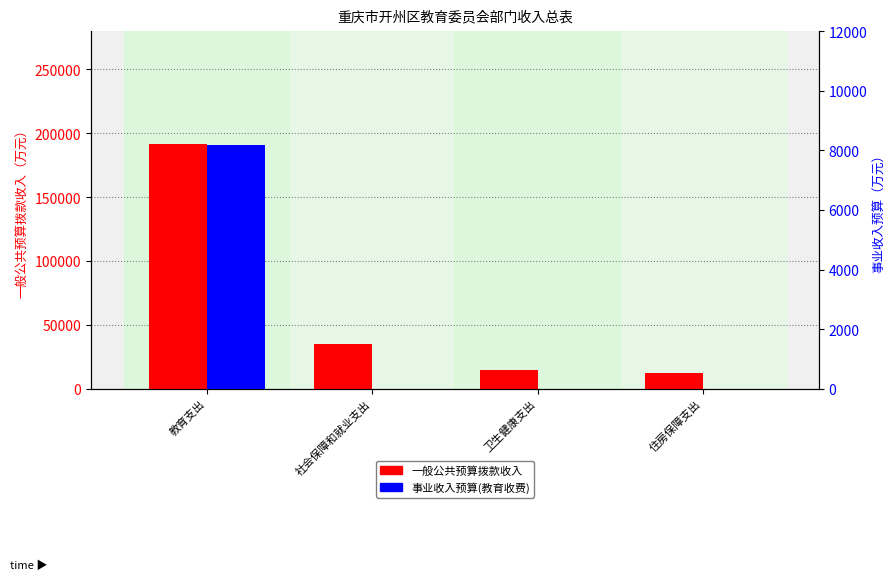

Is the value of 事业收入预算(教育收费) at 教育支出 greater than the value of 一般公共预算拨款收入 at 卫生健康支出?

No